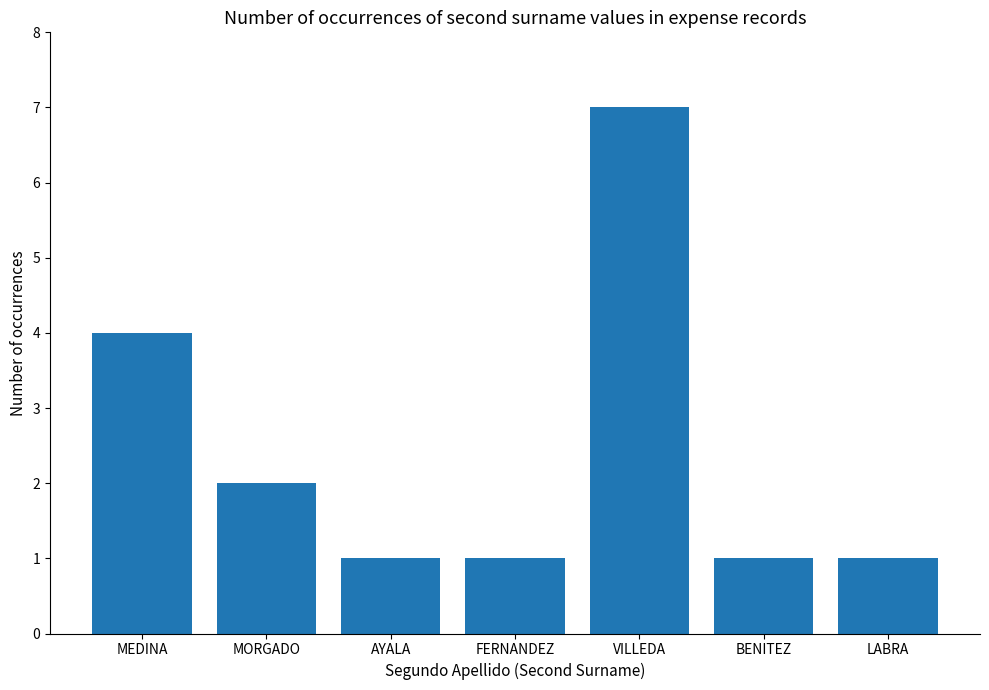

Count the values in the range 1 to 4.

6